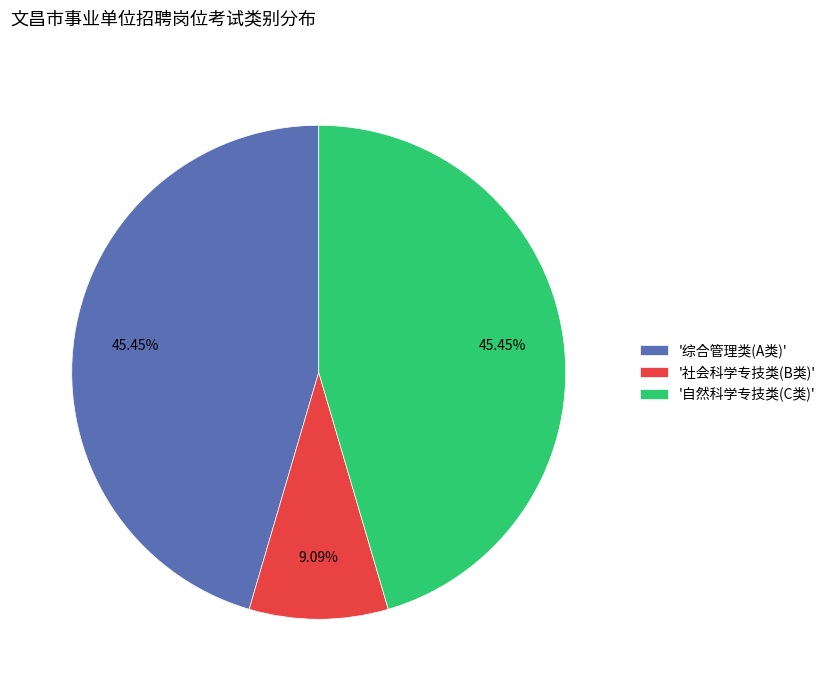

Is the sum of '社会科学专技类(B类)' and '综合管理类(A类)' greater than half?

Yes